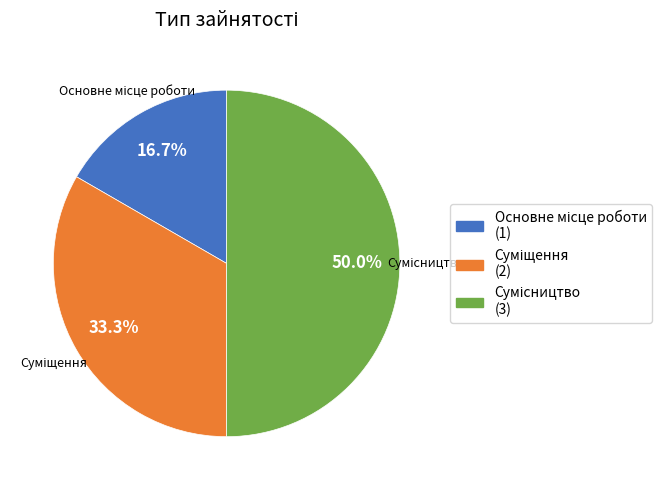

Rank the categories by value from highest to lowest.

Сумісництво, Суміщення, Основне місце роботи